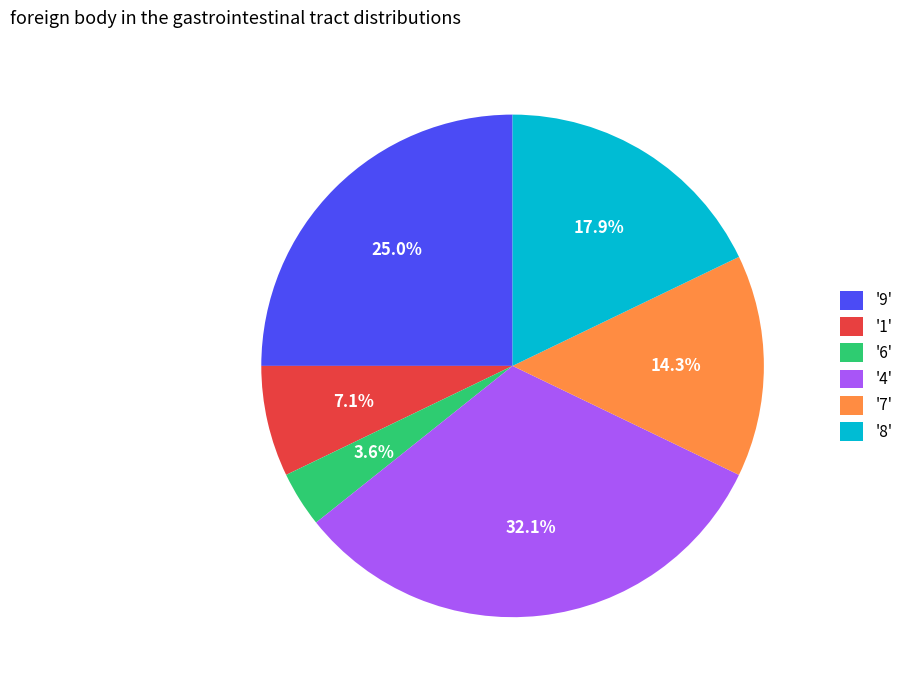

Is there a majority slice in this chart?

No